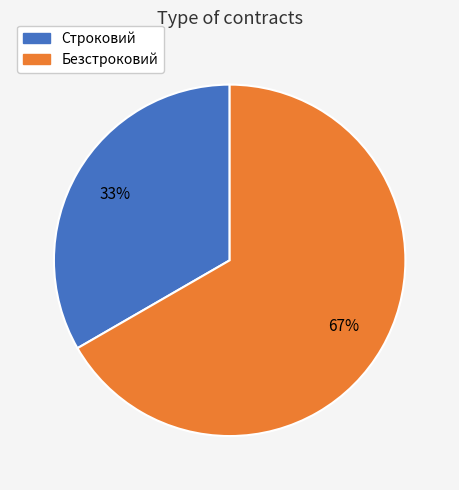

To the nearest percent, what is the average slice percentage?

50%